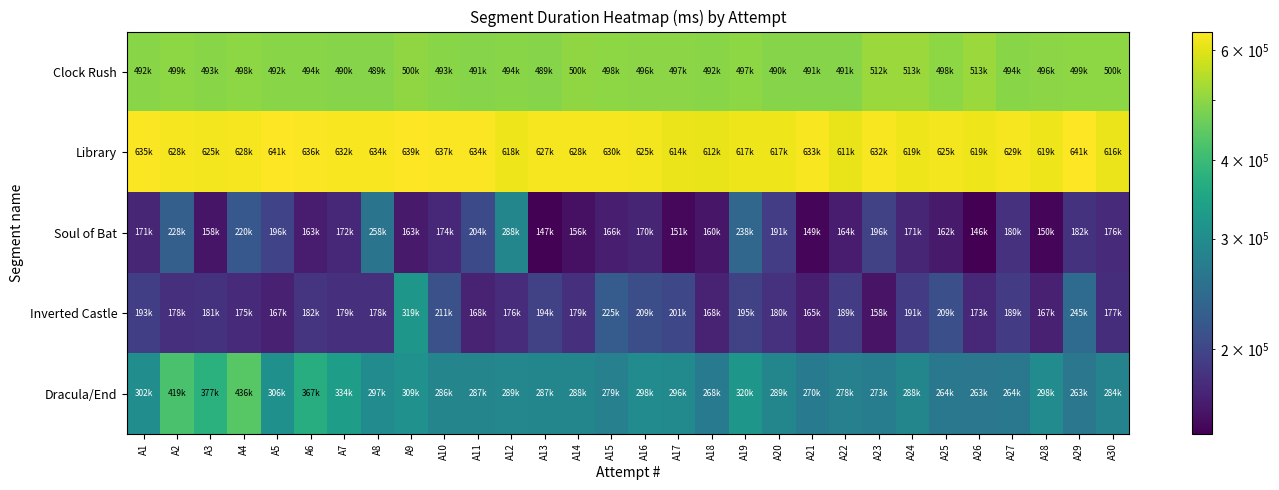

Which series changed the most between A1 and A28?

Inverted Castle